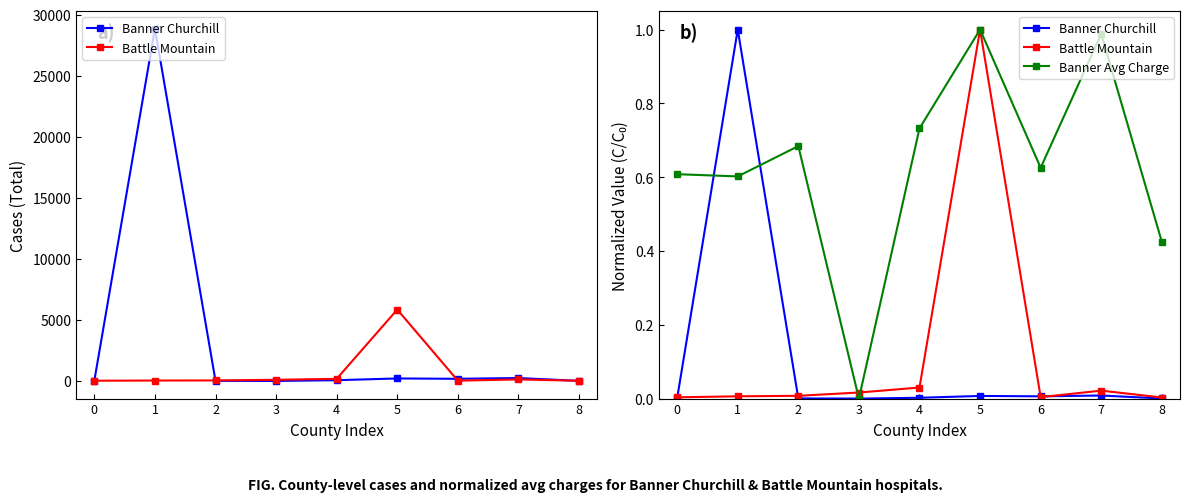

At which category is the sum across all series the highest?

5